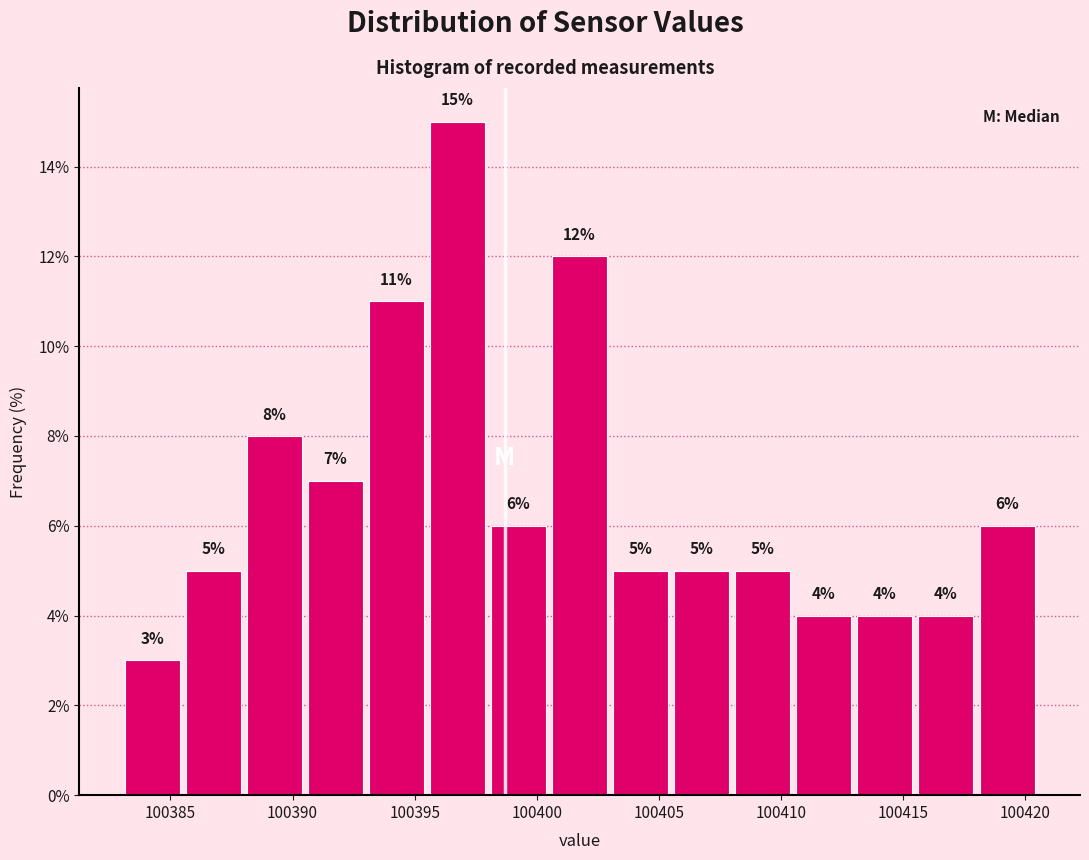

Reading left to right, list every bar in this chart as the range it spans on the x-axis followed by its height.

100383.0 to 100385.5: 3
100385.5 to 100388.0: 5
100388.0 to 100390.5: 8
100390.5 to 100393.0: 7
100393.0 to 100395.5: 11
100395.5 to 100398.0: 15
100398.0 to 100400.5: 6
100400.5 to 100403.0: 12
100403.0 to 100405.5: 5
100405.5 to 100408.0: 5
100408.0 to 100410.5: 5
100410.5 to 100413.0: 4
100413.0 to 100415.5: 4
100415.5 to 100418.0: 4
100418.0 to 100420.5: 6